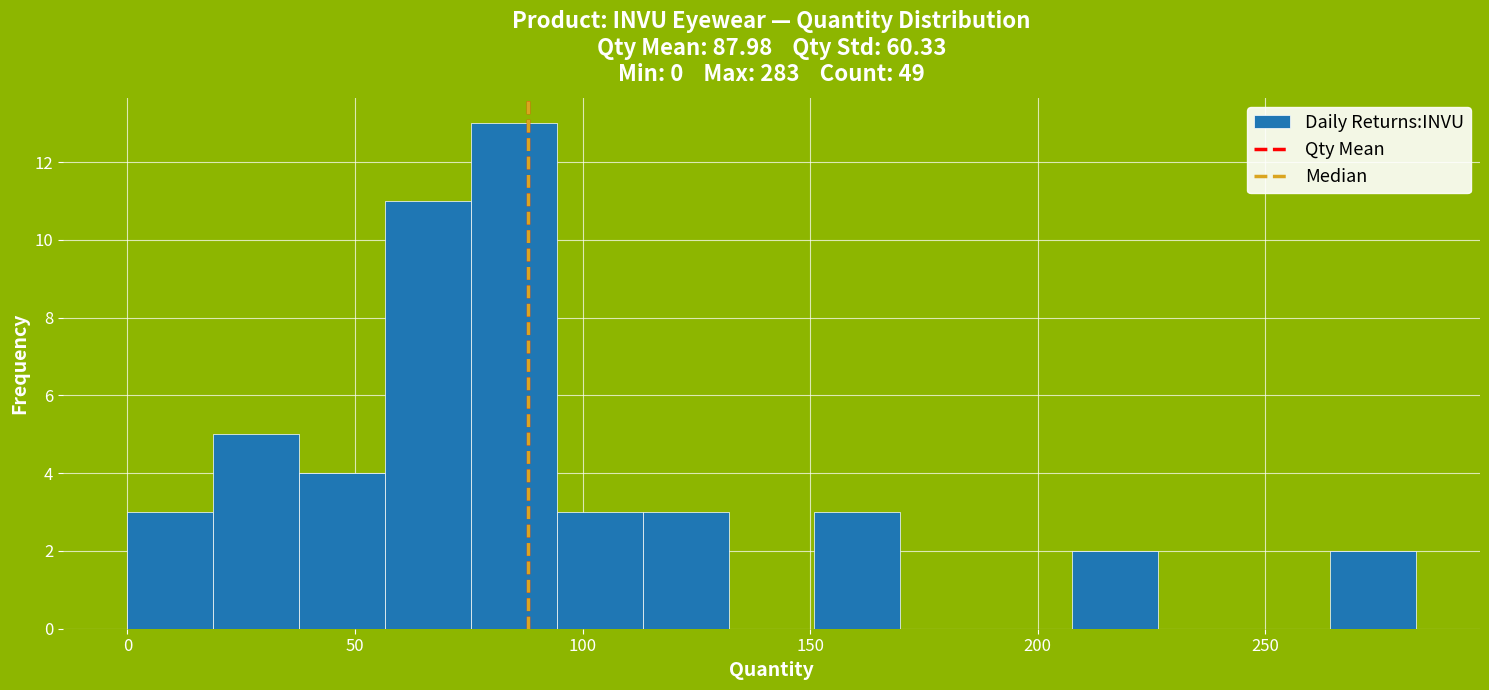

Around what value on the x-axis is the tallest bar? Give the approximate position of its centre, as read against the axis.

85